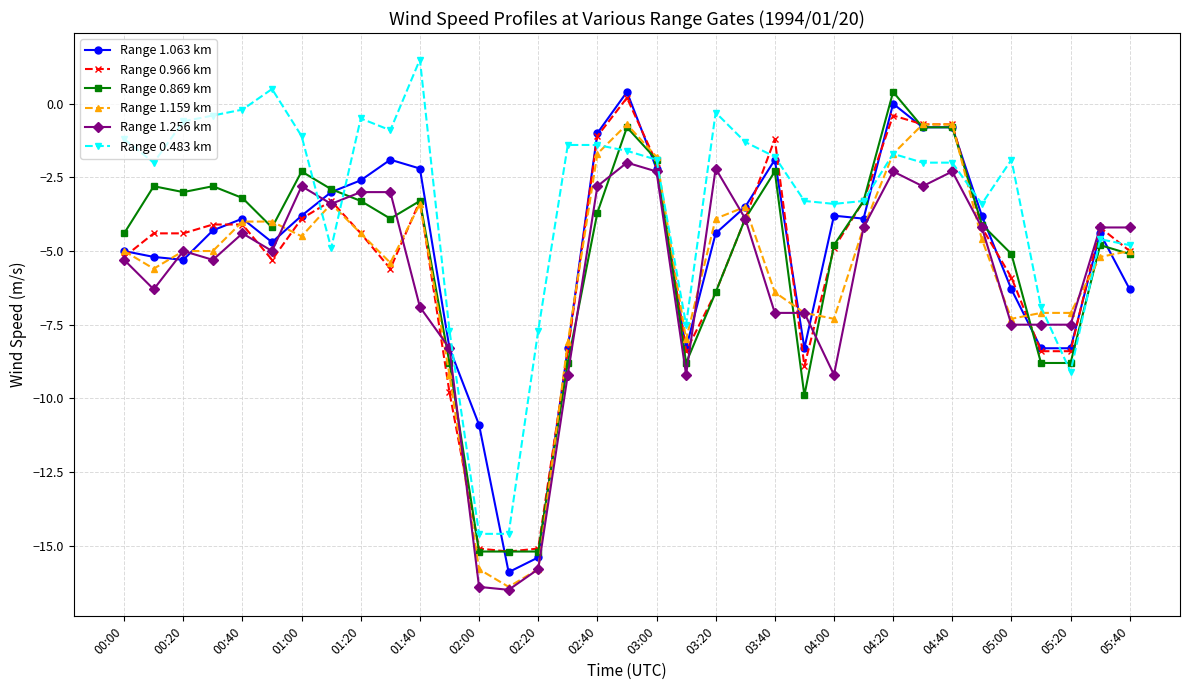

What is the minimum value for Range 0.869 km?

-15.2